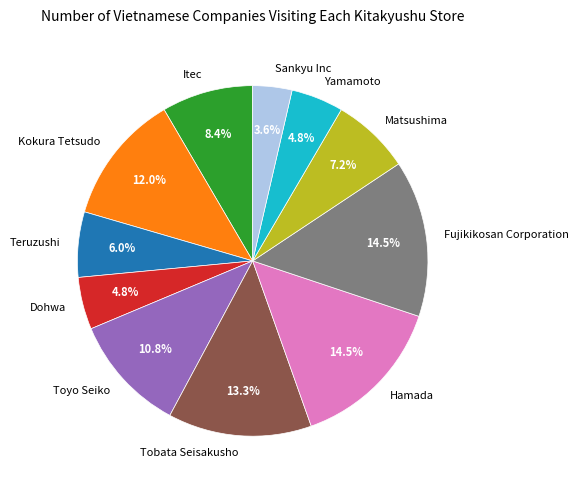

Which slice is the smallest?

Sankyu Inc